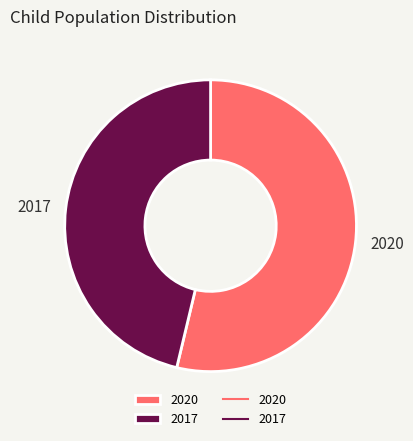

True or false: 2020 accounts for 54% of the total.

True